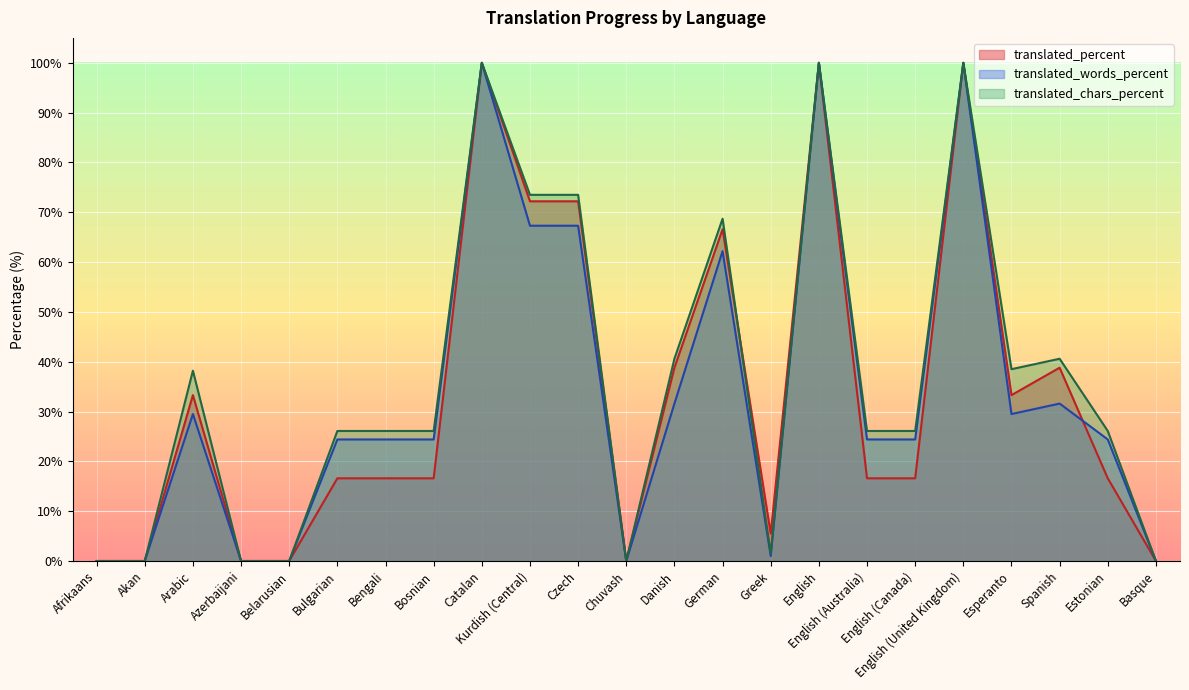

Reading right to left, list all the values displayed in this chart.

translated_percent: 0.0	16.6	38.8	33.3	100.0	16.6	16.6	100.0	5.5	66.6	38.8	0.0	72.2	72.2	100.0	16.6	16.6	16.6	0.0	0.0	33.3	0.0	0.0
translated_words_percent: 0.0	24.4	31.6	29.5	100.0	24.4	24.4	100.0	1.0	62.2	31.6	0.0	67.3	67.3	100.0	24.4	24.4	24.4	0.0	0.0	29.5	0.0	0.0
translated_chars_percent: 0.0	26.1	40.6	38.5	100.0	26.1	26.1	100.0	1.5	68.7	40.6	0.0	73.5	73.5	100.0	26.1	26.1	26.1	0.0	0.0	38.2	0.0	0.0